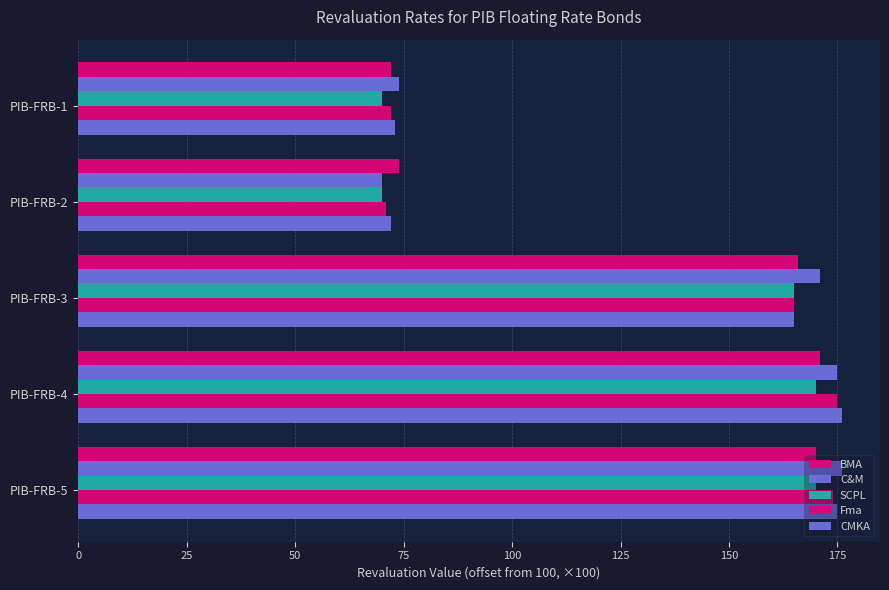

How many data points in SCPL are less than 165?

2